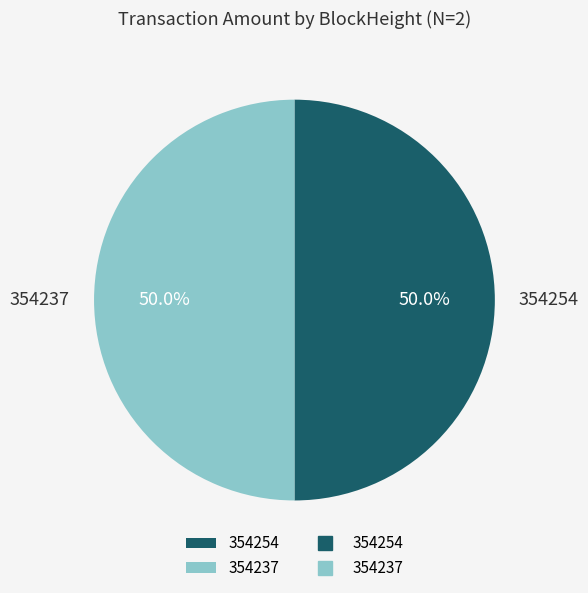

Combined, what portion of the pie is 354254 and 354237?

100.0%